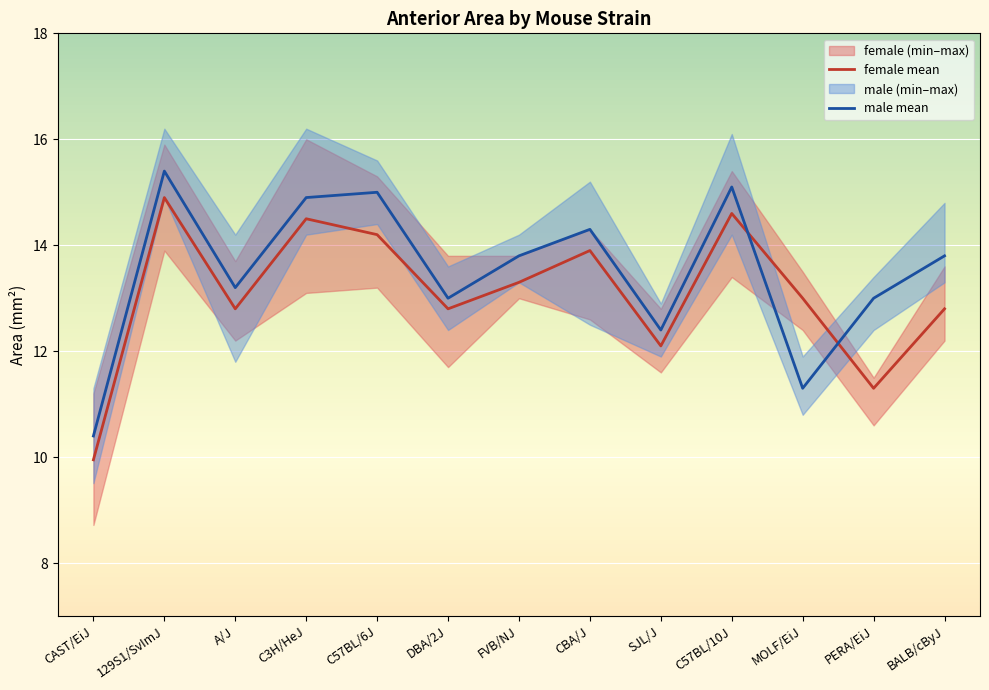

List the labels in order of female_mean value, largest first.

129S1/SvImJ, C57BL/10J, C3H/HeJ, C57BL/6J, CBA/J, FVB/NJ, MOLF/EiJ, A/J, DBA/2J, BALB/cByJ, SJL/J, PERA/EiJ, CAST/EiJ